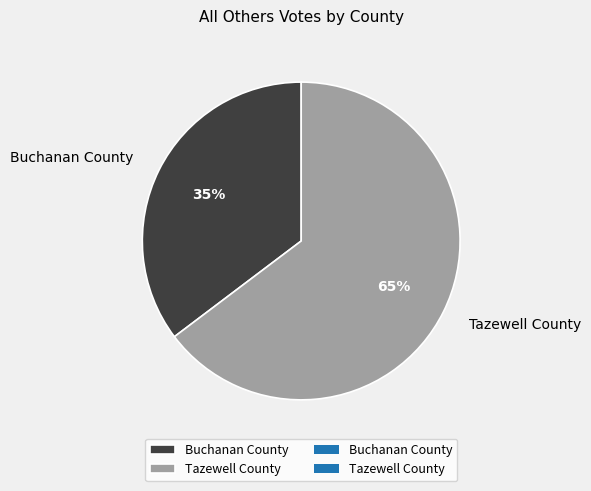

Combined, do Tazewell County and Buchanan County account for over 50%?

Yes